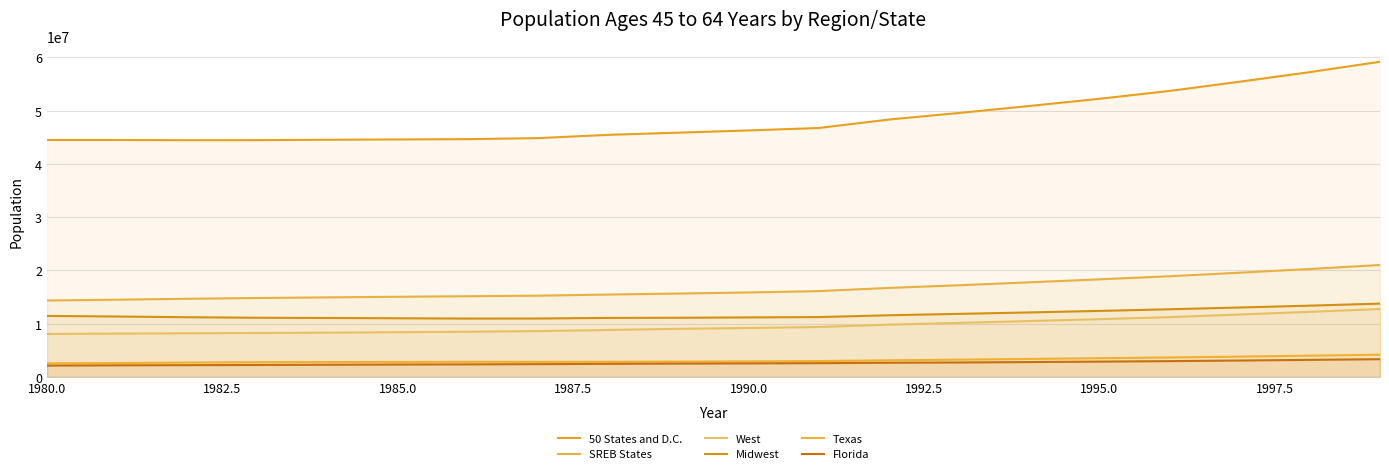

True or false: Texas has a value of 2607599 at 1982.5.

True